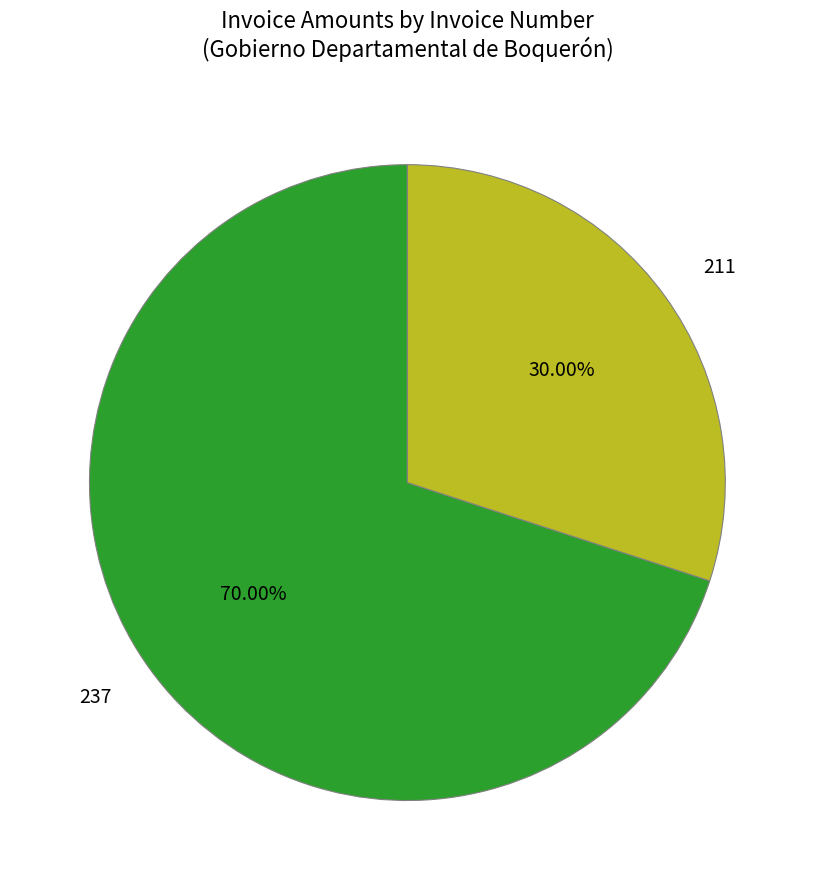

To the nearest percent, what is the difference between the largest and smallest slice percentages?

40%